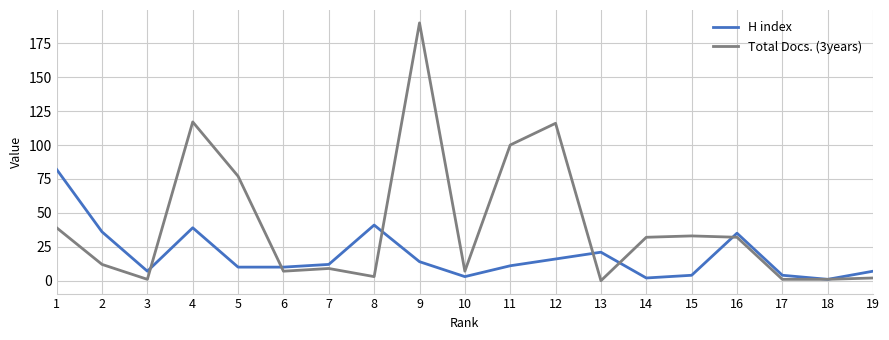

Reading left to right, extract all data points from this chart.

H index: 1=82	2=36	3=7	4=39	5=10	6=10	7=12	8=41	9=14	10=3	11=11	12=16	13=21	14=2	15=4	16=35	17=4	18=1	19=7
Total Docs. (3years): 1=39	2=12	3=1	4=117	5=77	6=7	7=9	8=3	9=190	10=7	11=100	12=116	13=0	14=32	15=33	16=32	17=1	18=1	19=2